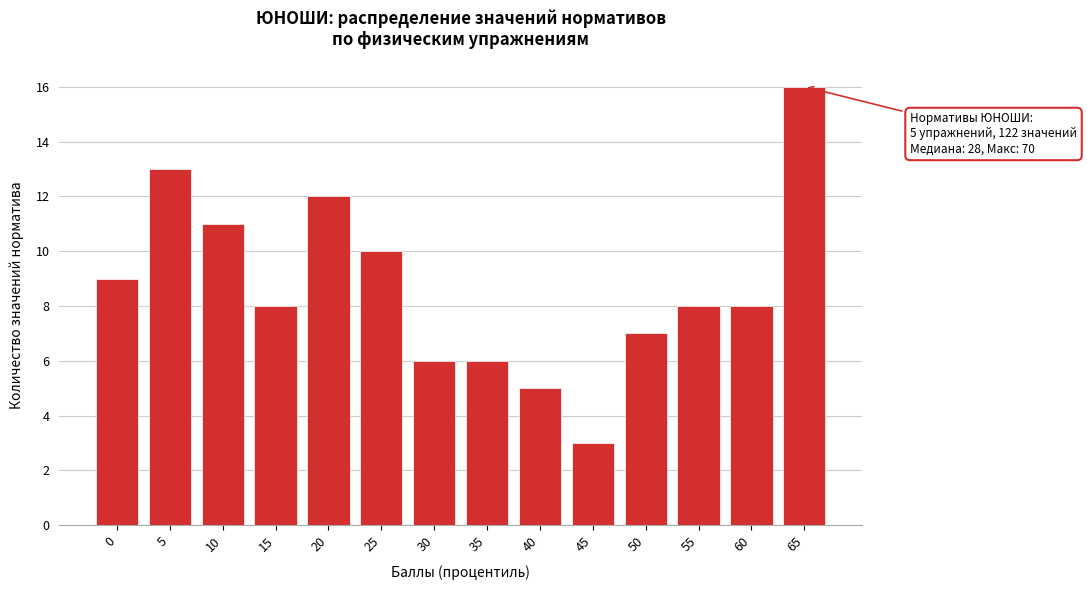

Reading left to right, extract all data points from this chart.

9	13	11	8	12	10	6	6	5	3	7	8	8	16